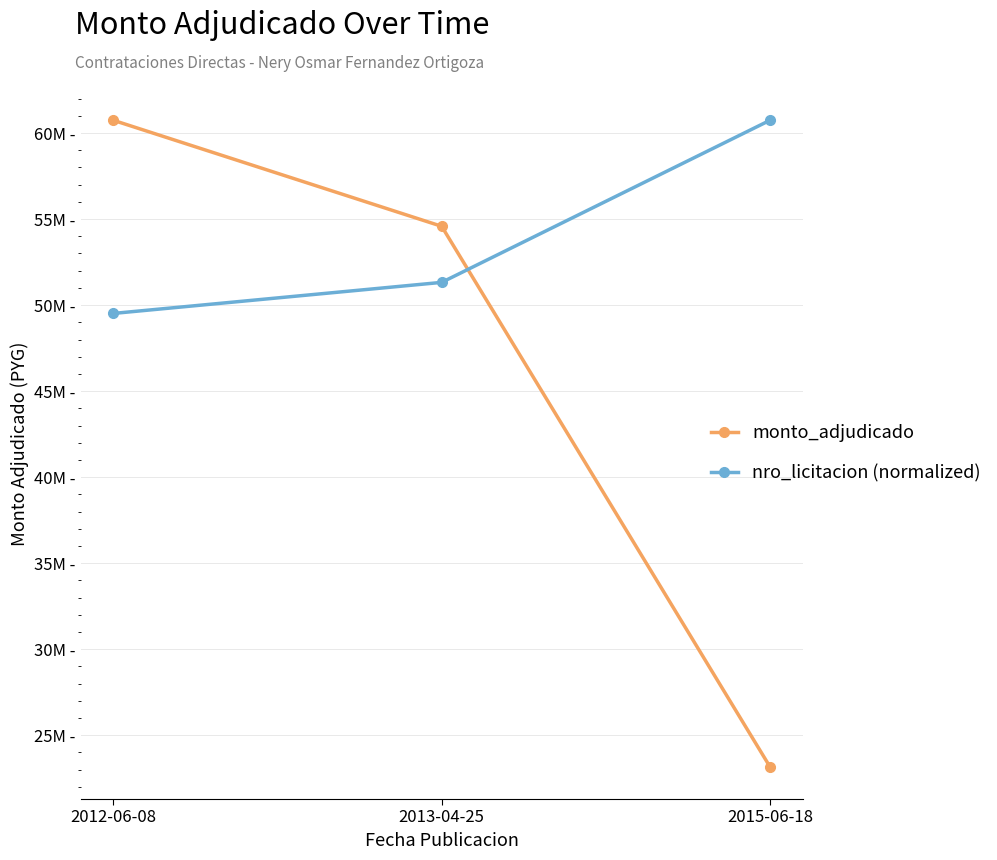

What are all the series names shown in the legend?

monto_adjudicado, nro_licitacion (normalized)